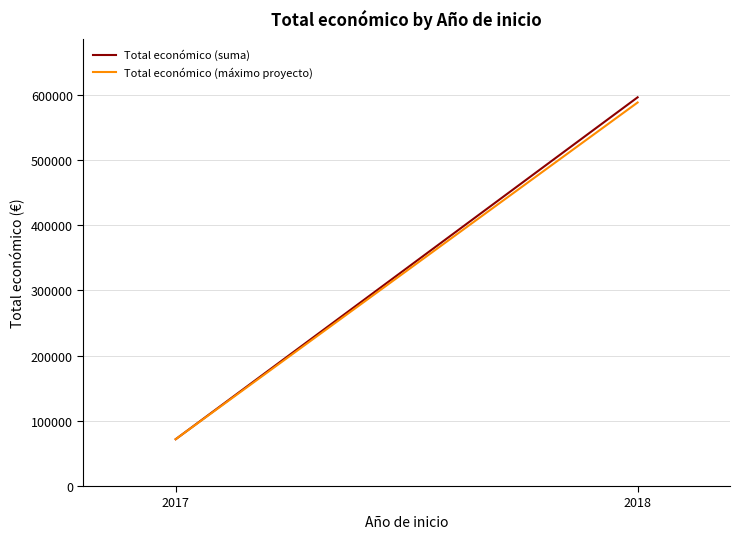

Is the value of Total económico (suma) at 2018 greater than the value of Total económico (máximo proyecto) at 2018?

Yes